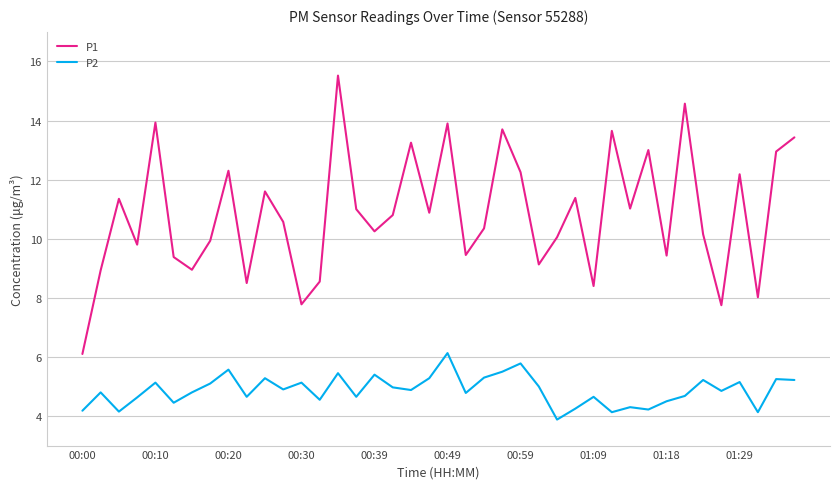

List the series in order of their overall mean, highest first.

P1, P2